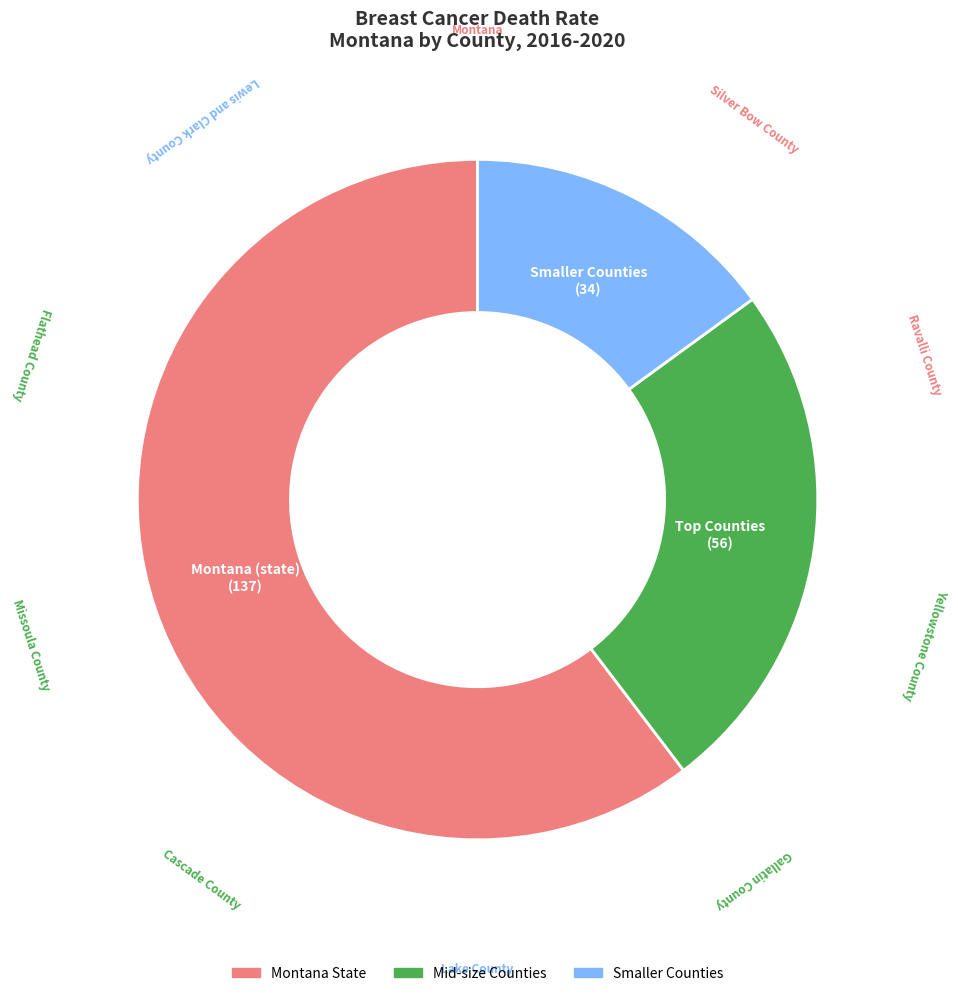

Does any single category account for the majority?

Yes